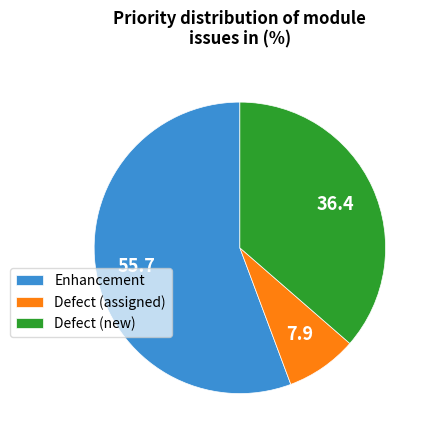

Count the number of slices in the pie.

3